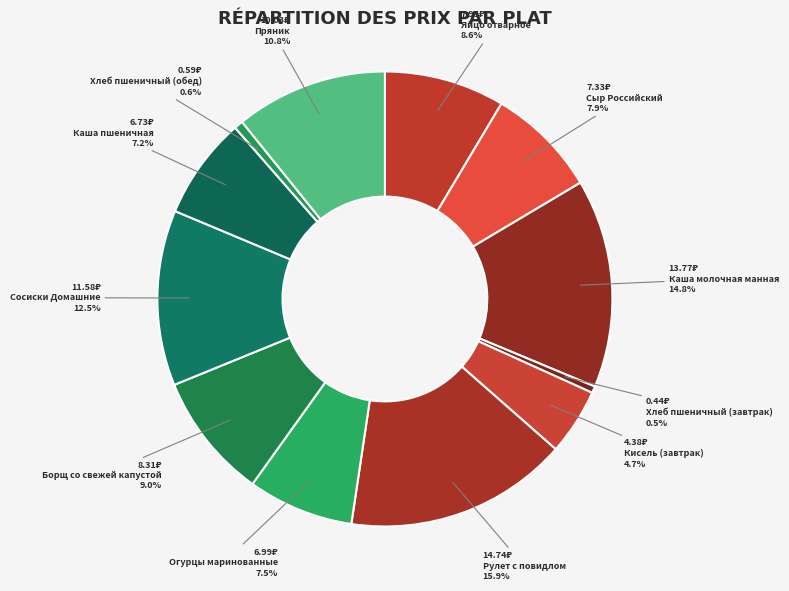

True or false: Рулет с повидлом accounts for 27% of the total.

False